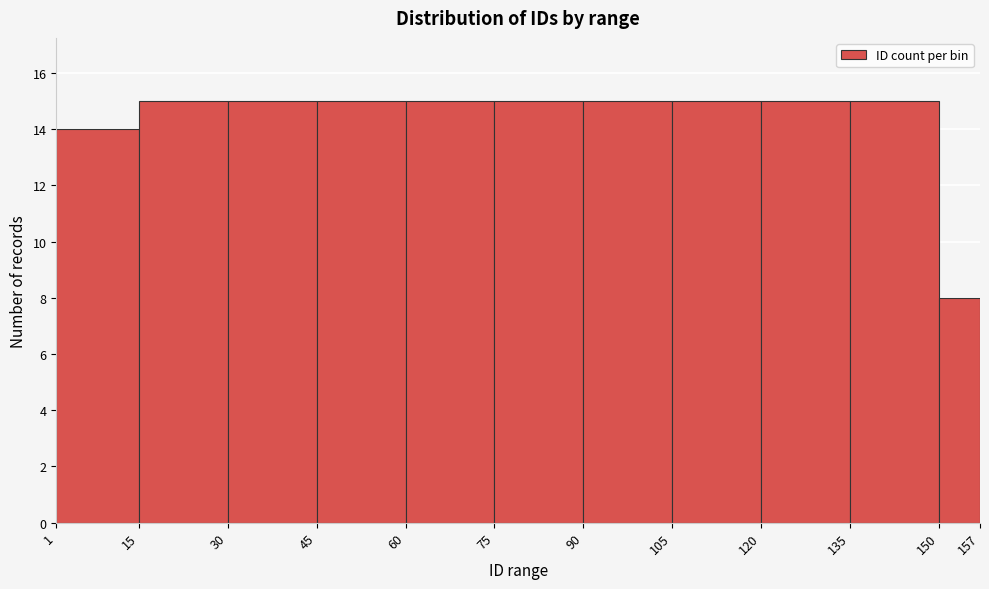

How tall is the bar that spans 75 to 90 on the x-axis? The values are not printed on the chart, so give them approximately, as read against the axis.

15